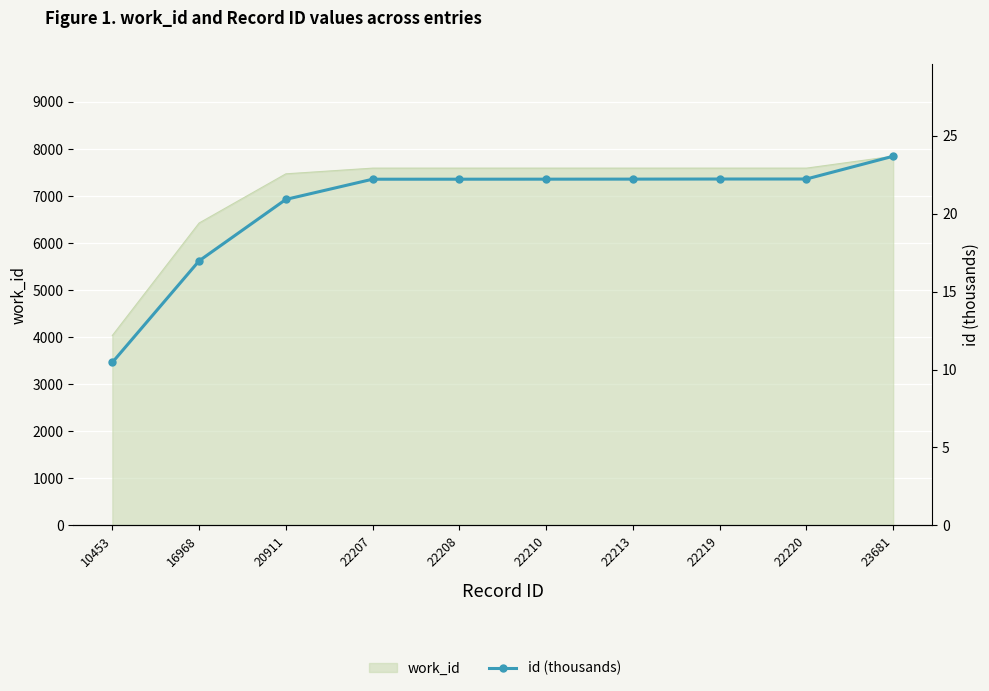

Approximately how many times larger is the value at 10453 compared to 22210?

0.5